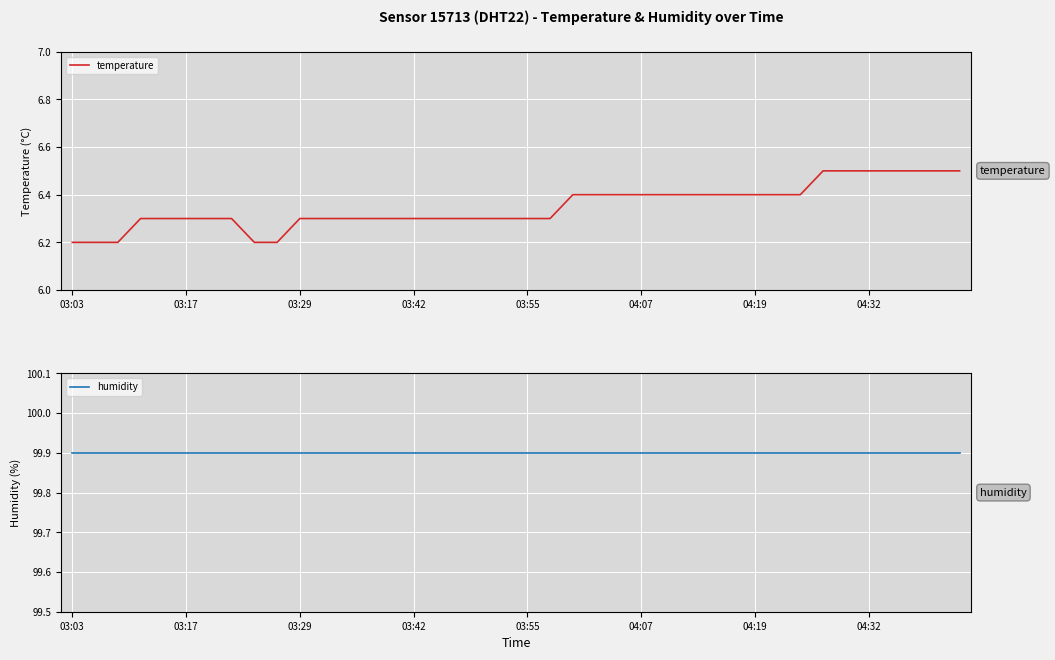

Is the value of temperature at 38 greater than the value of humidity at 17?

No